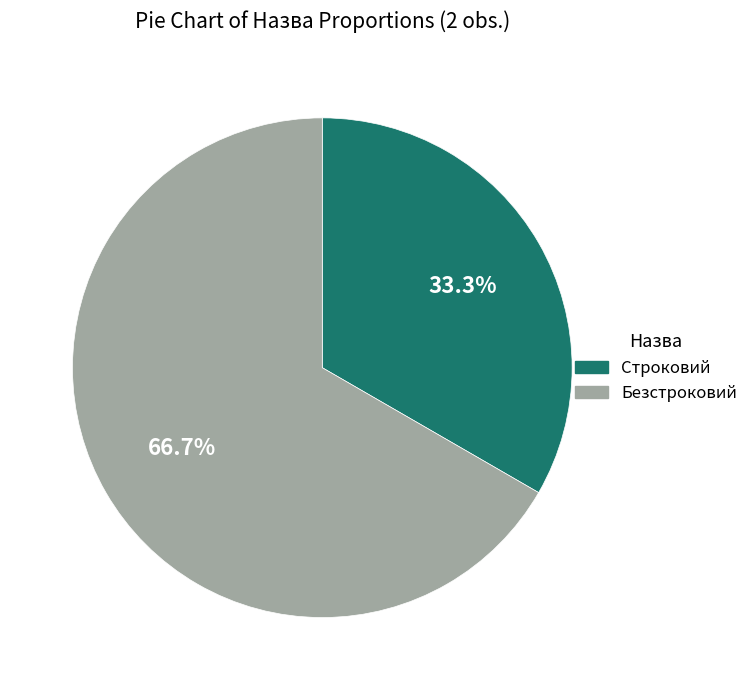

Is it true that Безстроковий is 56% of the pie?

False